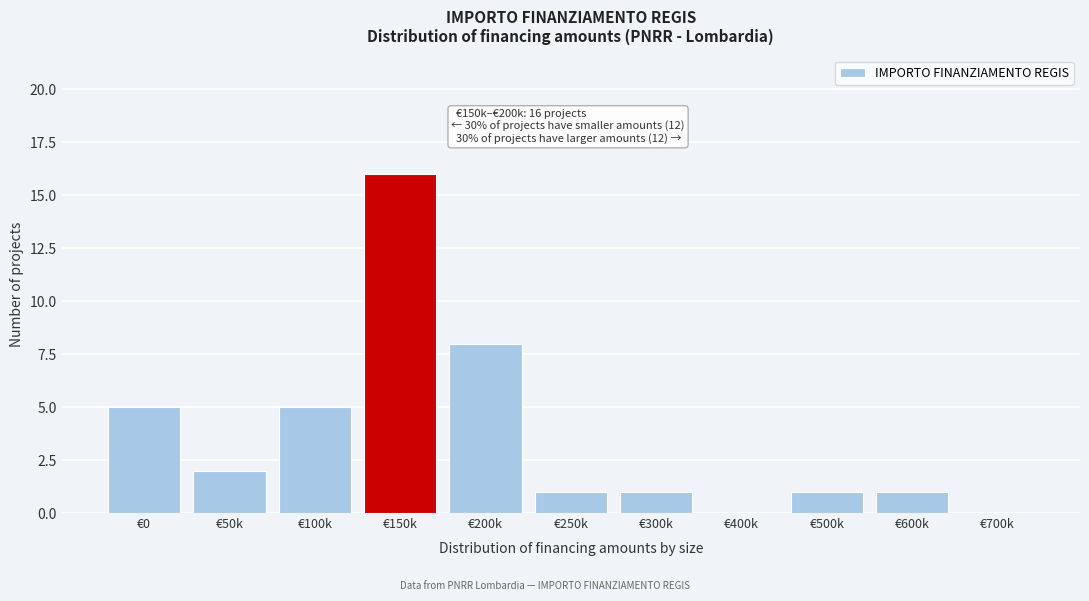

Reading left to right, extract all data points from this chart.

€0=5	€50k=2	€100k=5	€150k=16	€200k=8	€250k=1	€300k=1	€400k=0	€500k=1	€600k=1	€700k=0